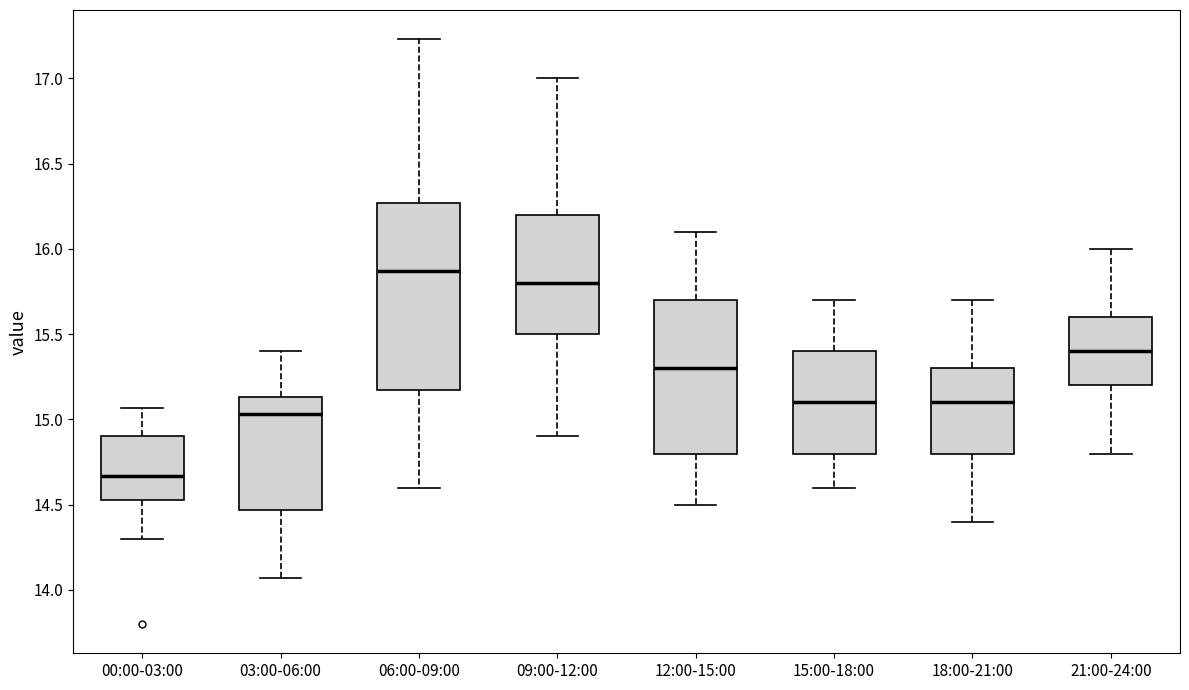

Which box has the lowest median line?

00:00-03:00